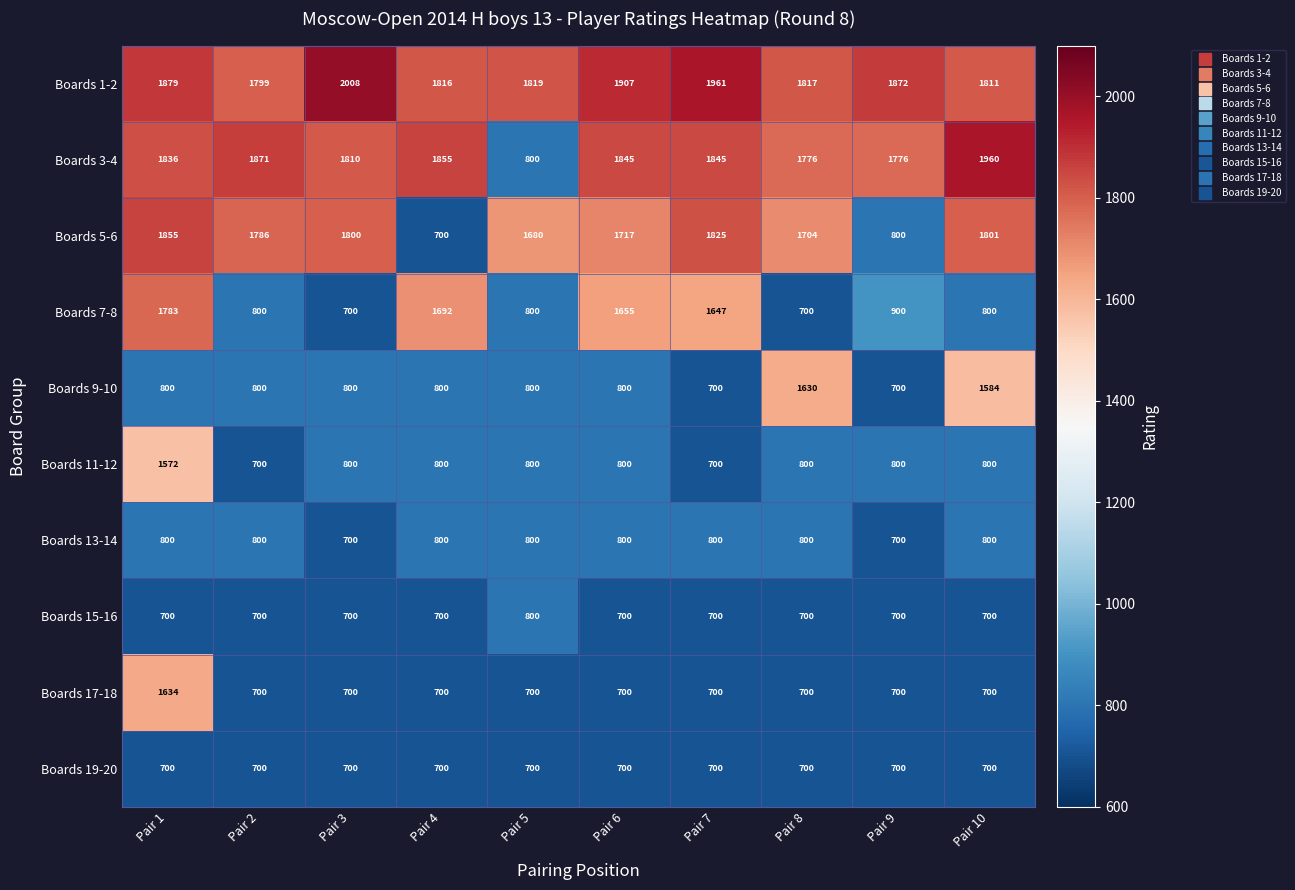

At how many categories does at least one series exceed 1574?

10